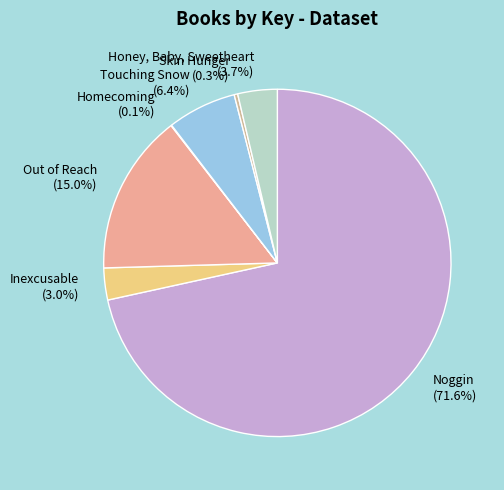

Which slice is the largest?

Noggin